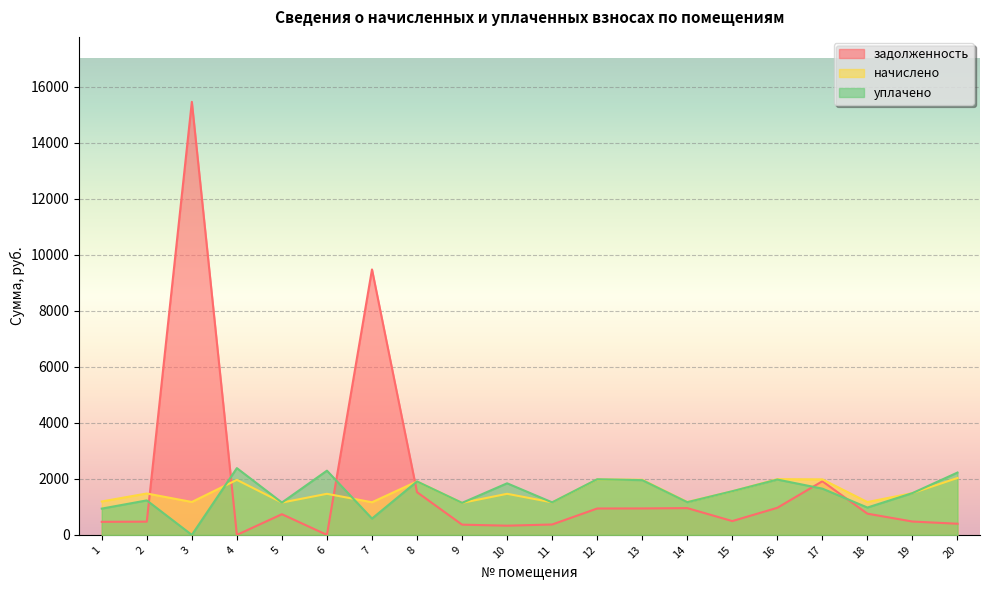

Reading right to left, transcribe all the data shown in this chart.

задолженность: 398.5	477.1	757.7	1915.0	967.7	493.5	955.9	944.0	942.2	371.5	328.7	365.8	1525.1	9475.3	0.0	738.4	0.0	15456.8	472.6	466.2
начислено: 2031.7	1491.8	1172.2	1982.0	1989.1	1555.8	1175.7	1967.8	1978.4	1161.5	1467.0	1143.7	1907.4	1165.1	1467.0	1154.4	1964.3	1175.7	1477.6	1193.5
уплачено: 2225.3	1491.8	976.8	1651.7	1975.7	1559.3	1167.8	1954.5	1985.6	1161.5	1842.0	1143.7	1907.4	582.5	2293.0	1154.4	2383.4	0.0	1231.3	938.3